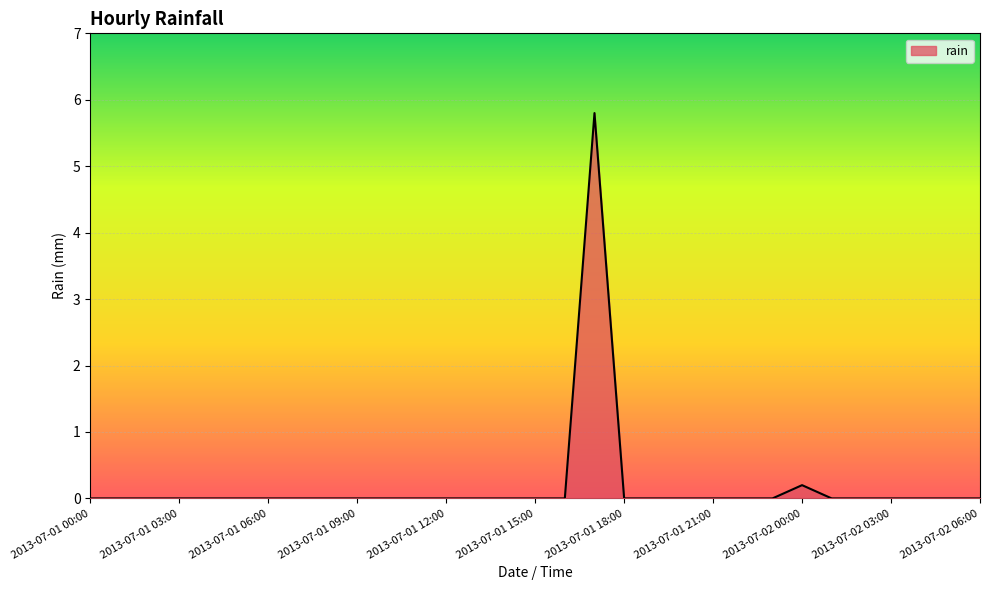

What is the difference between the maximum and minimum values?

5.8